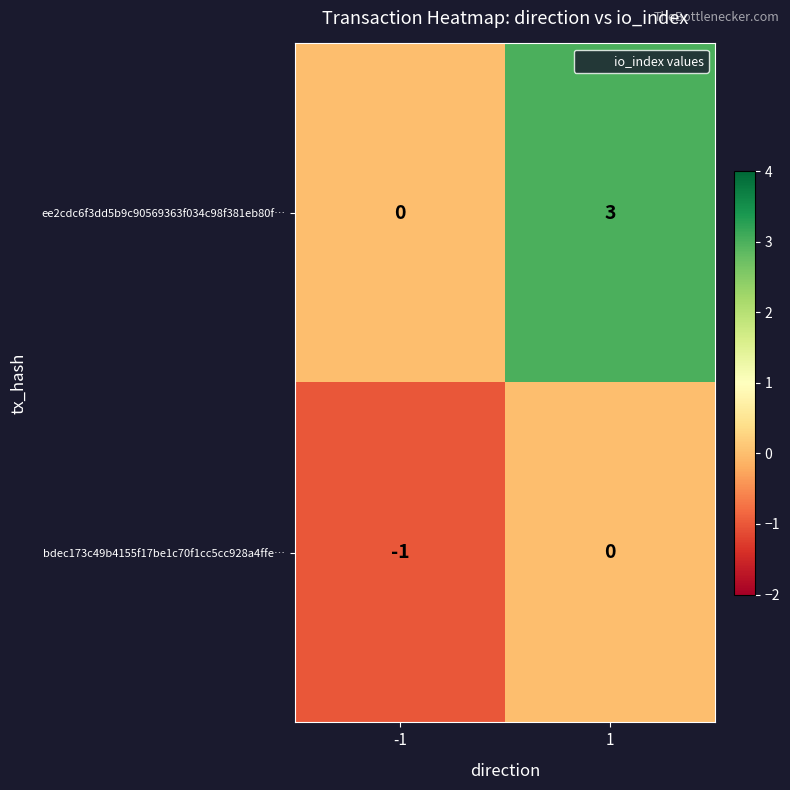

How many data points in ee2cdc6f3dd5b9c90569363f034c98f381eb80f… are less than 3?

1